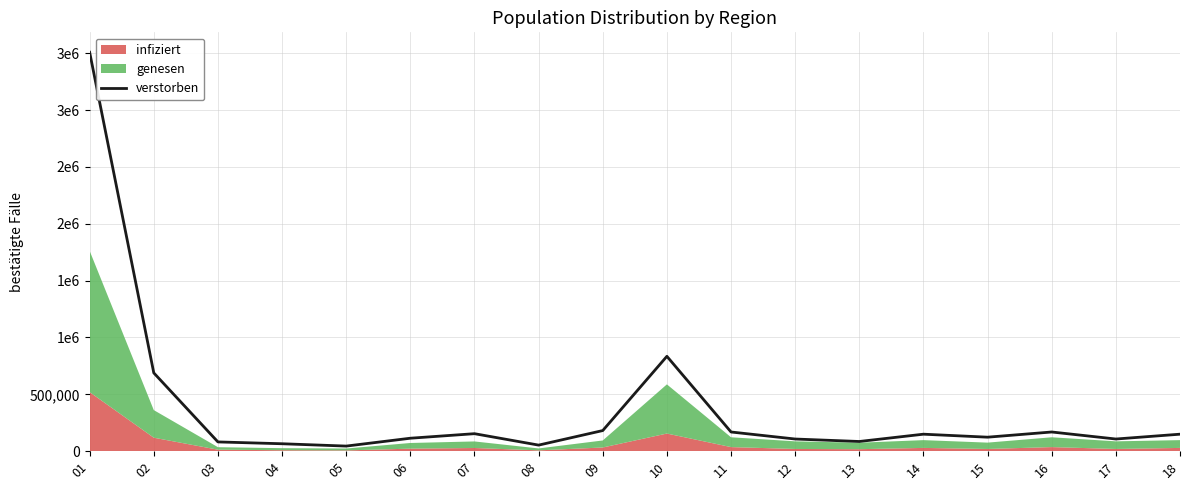

The chart shows a value of 107020 at 12. True or false?

True